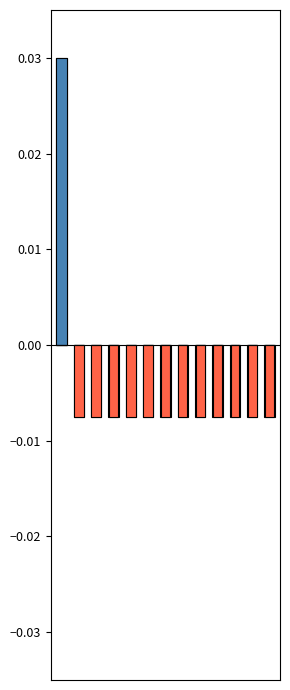

How many Score values are between 0 and 1?

1